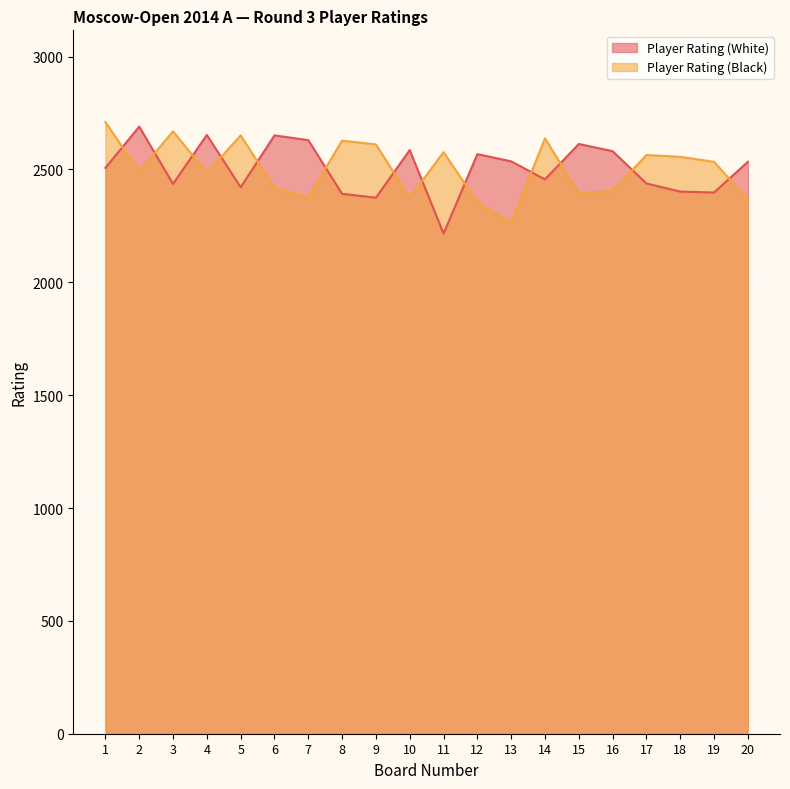

Which has a higher value, 1 or 8?

1